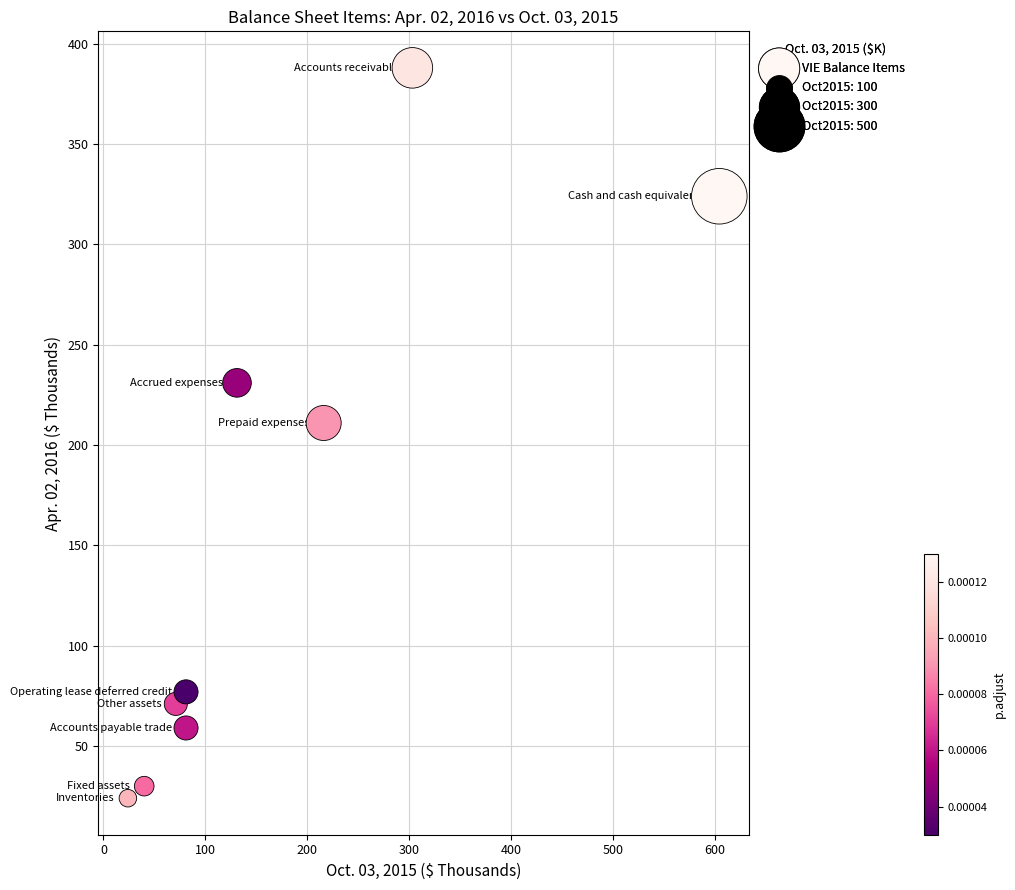

What is the range of X values (max minus min)?

580